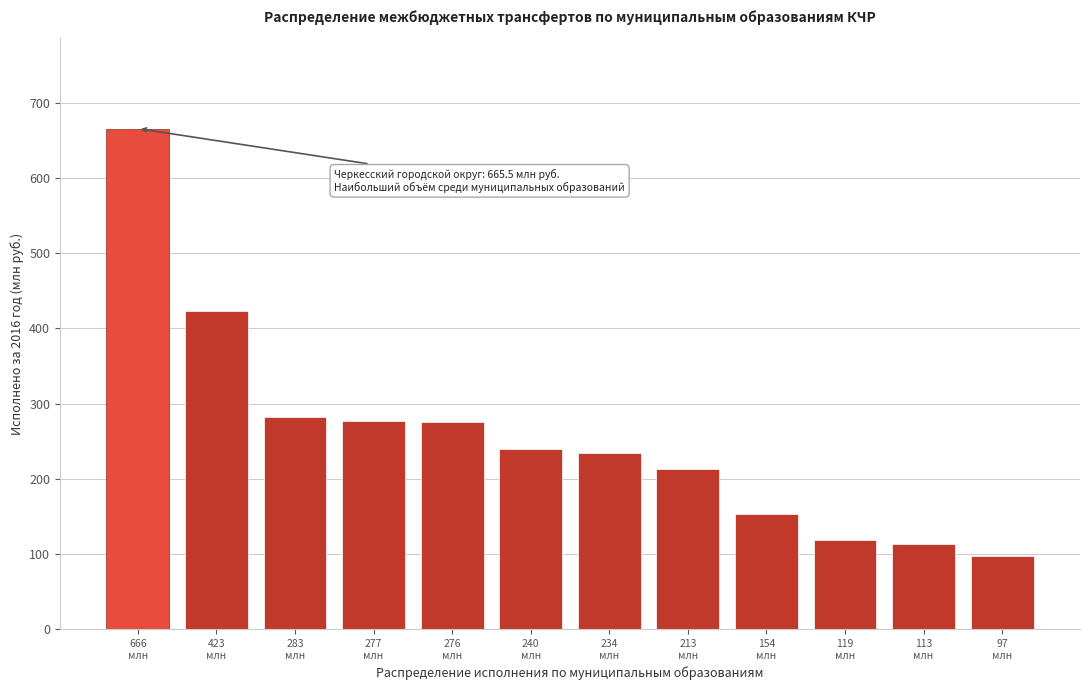

What is the value of the 6th bar from the left?

240.4